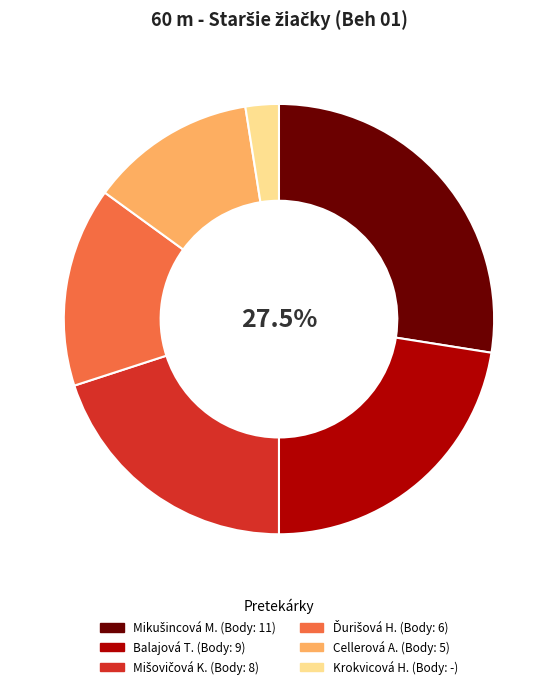

How many slices are in this pie chart?

6